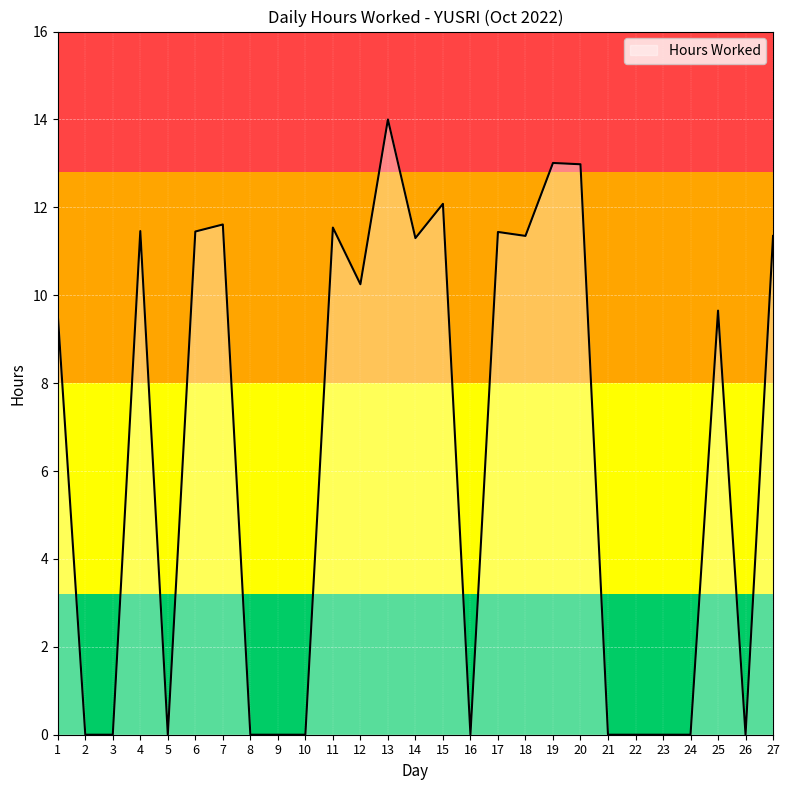

The value at 16 is -7.3. True or false?

False